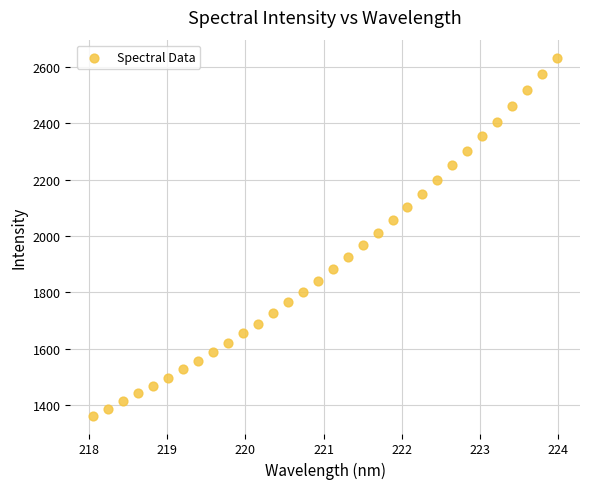

What is the range of Y values (max minus min)?

1269.2